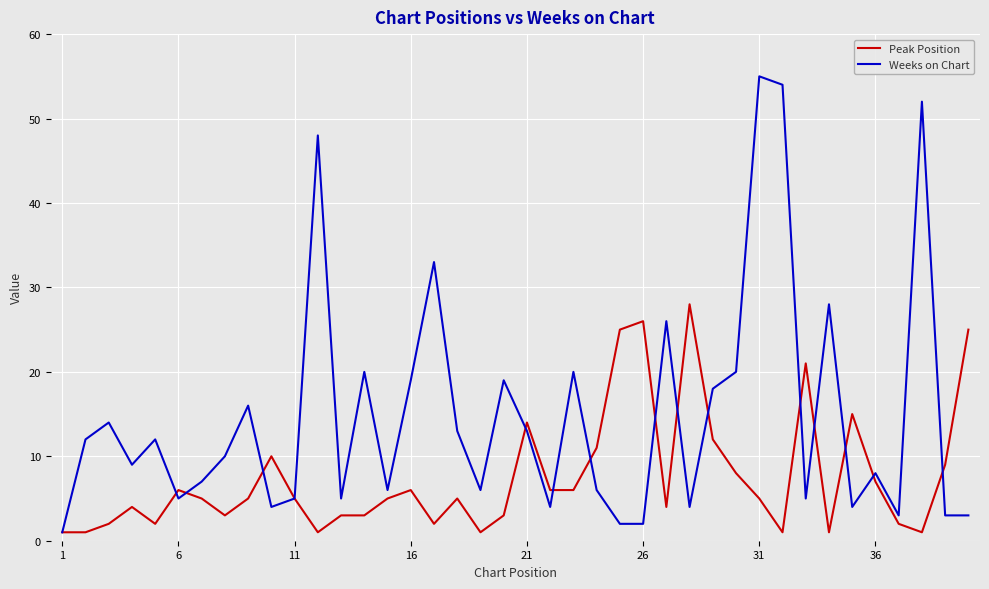

Which series has the largest total across all categories?

Weeks on Chart